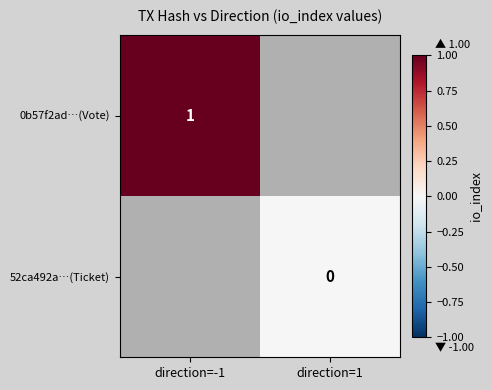

Which category has the lowest value across all series?

direction=1